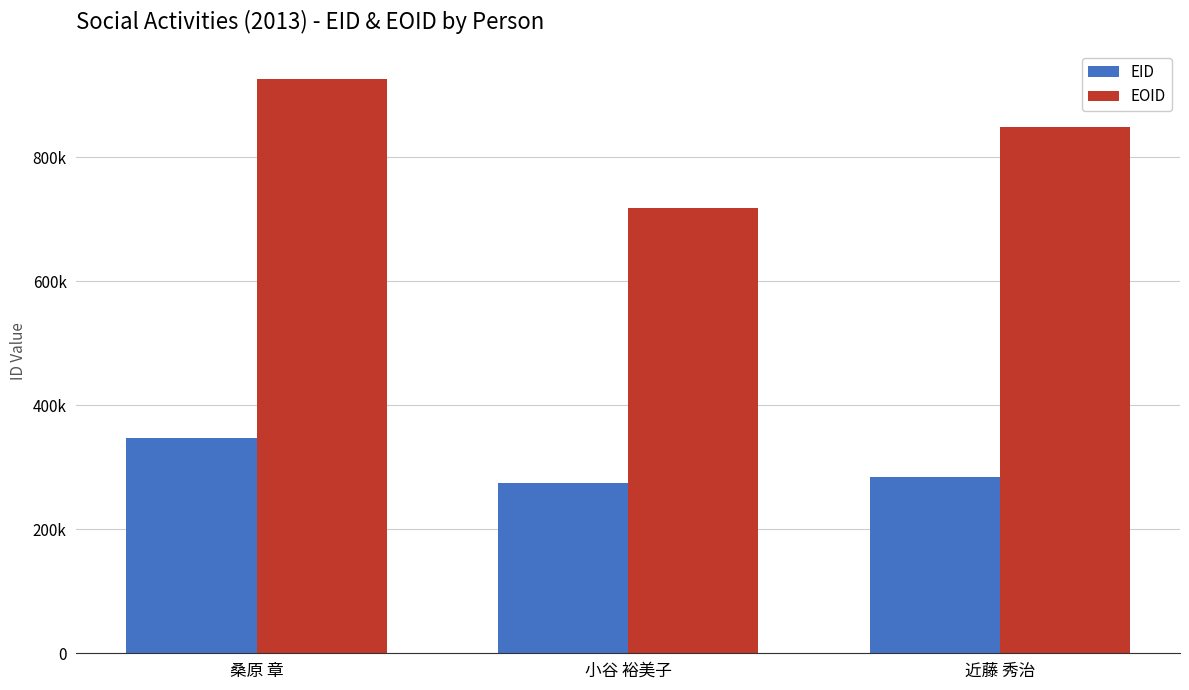

What is the label of the 2nd bar from the right?

小谷 裕美子